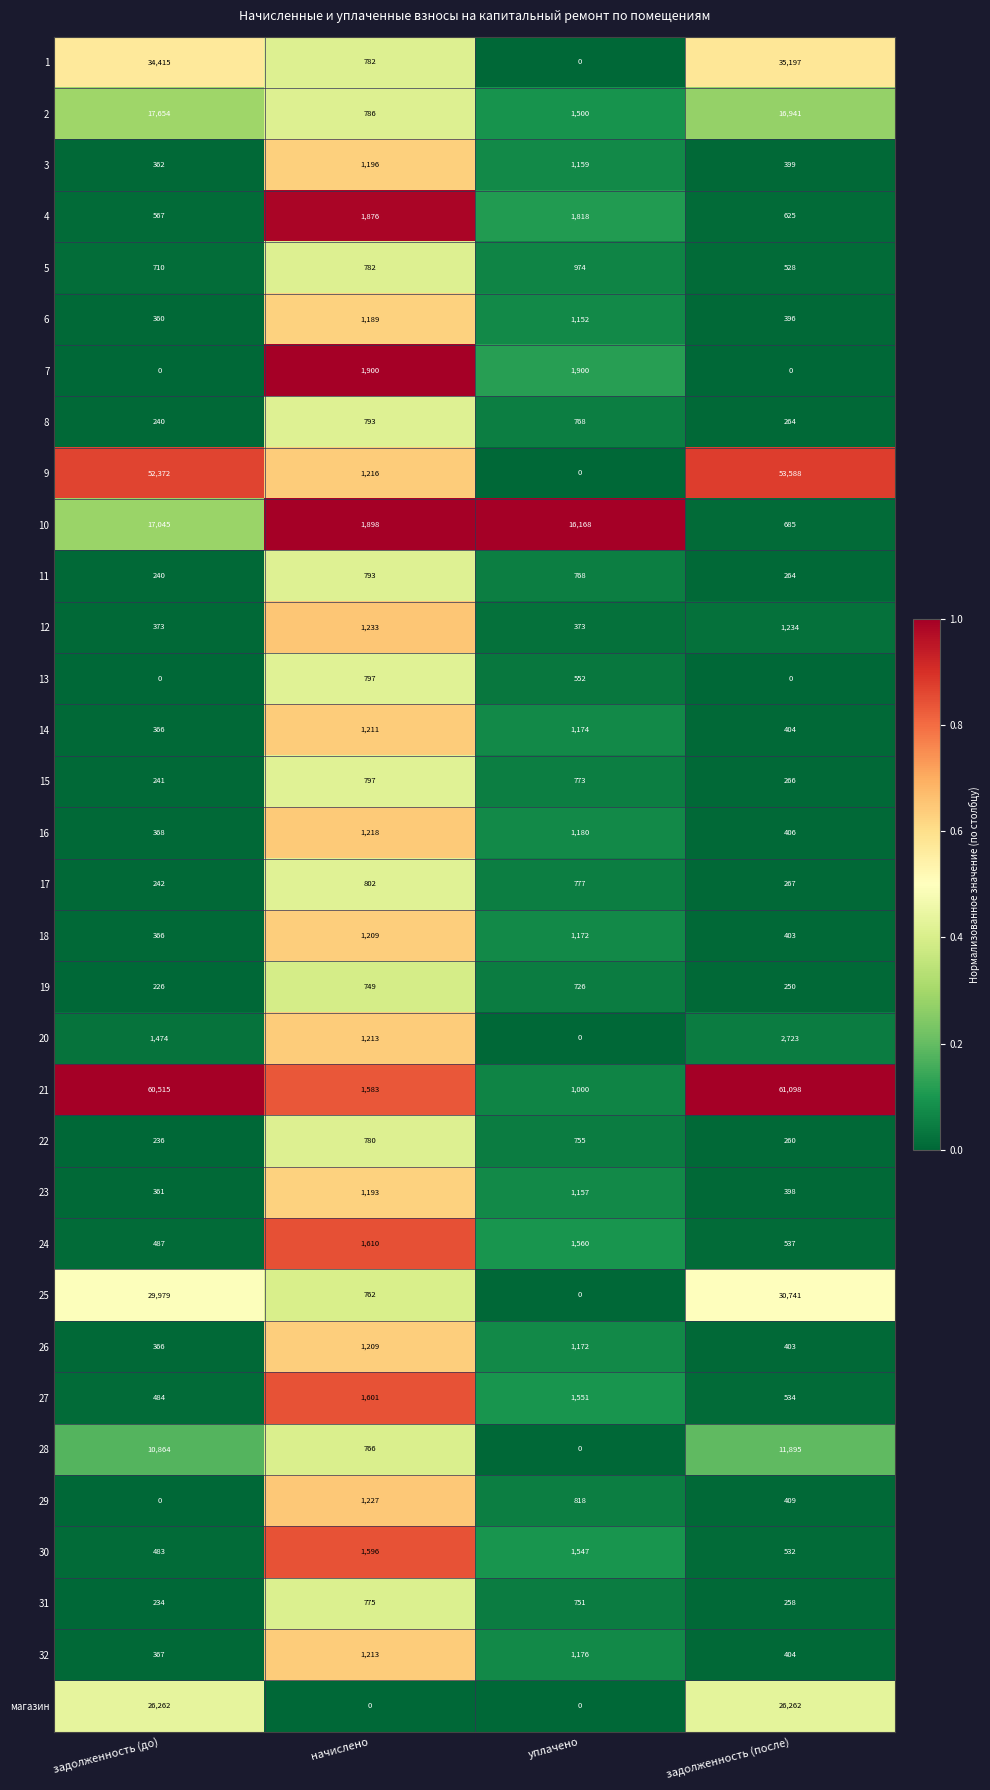

What is the sum of the 25 values at задолженность (до) and начислено?

30741